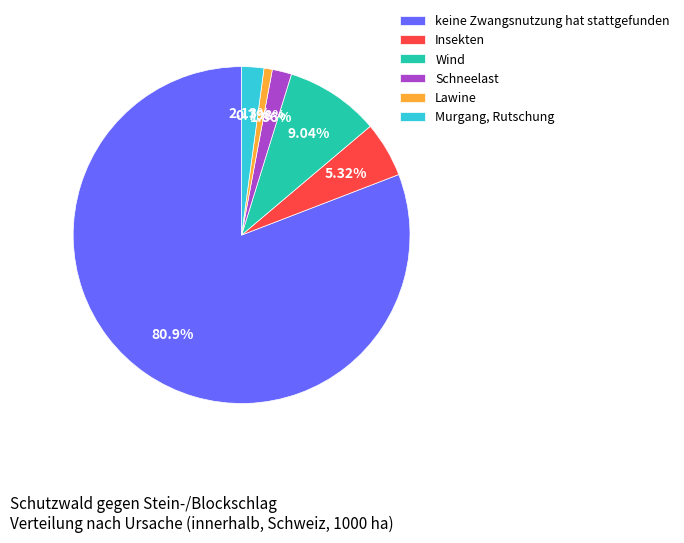

Which slice is the smallest?

Lawine